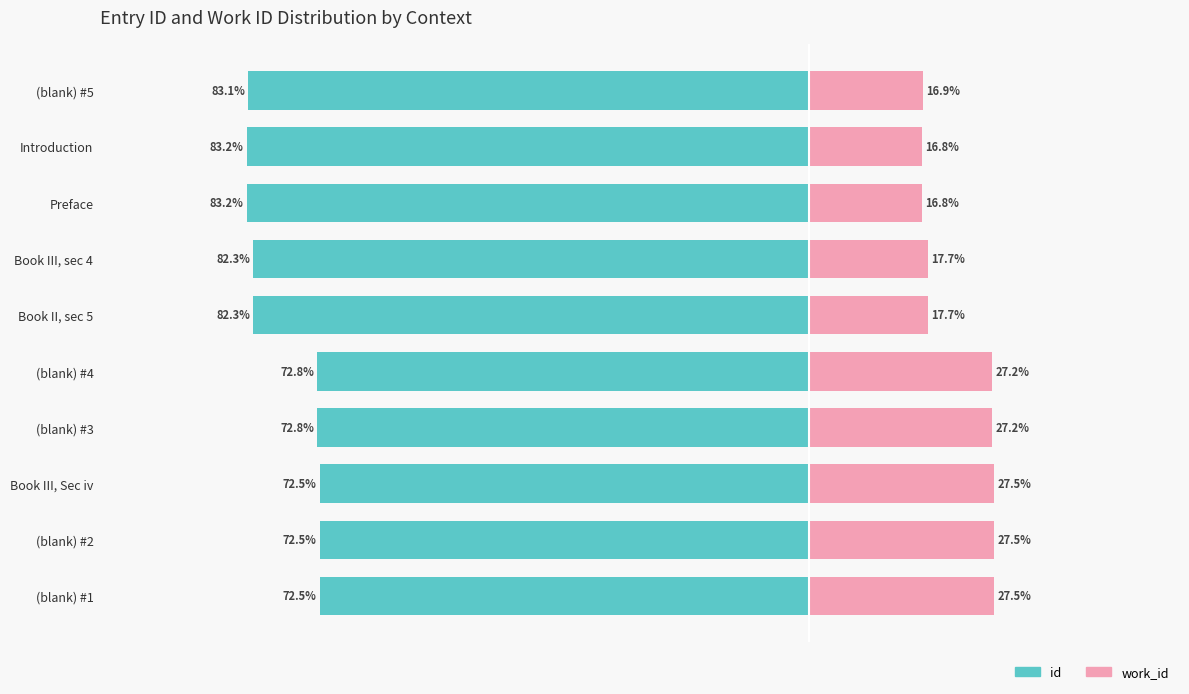

How many bars are there in total?

20